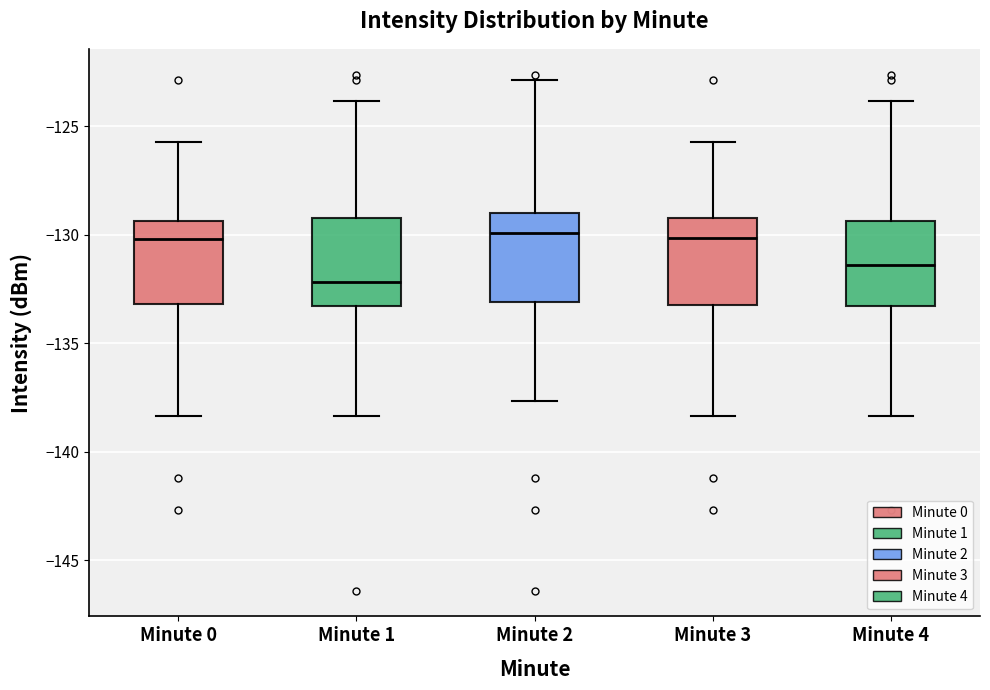

Reading left to right, read every box against the y-axis: the position of its median line, the range the box covers, and the ends of its whiskers. The values are not printed on the chart, so give them approximately, as read against the axis.

Minute 0: median -130.0, box -133.0 to -129.5, whiskers -138.5 to -125.5
Minute 1: median -132.0, box -133.5 to -129.0, whiskers -138.5 to -124.0
Minute 2: median -130.0, box -133.0 to -129.0, whiskers -137.5 to -123.0
Minute 3: median -130.0, box -133.0 to -129.0, whiskers -138.5 to -125.5
Minute 4: median -131.5, box -133.5 to -129.5, whiskers -138.5 to -124.0